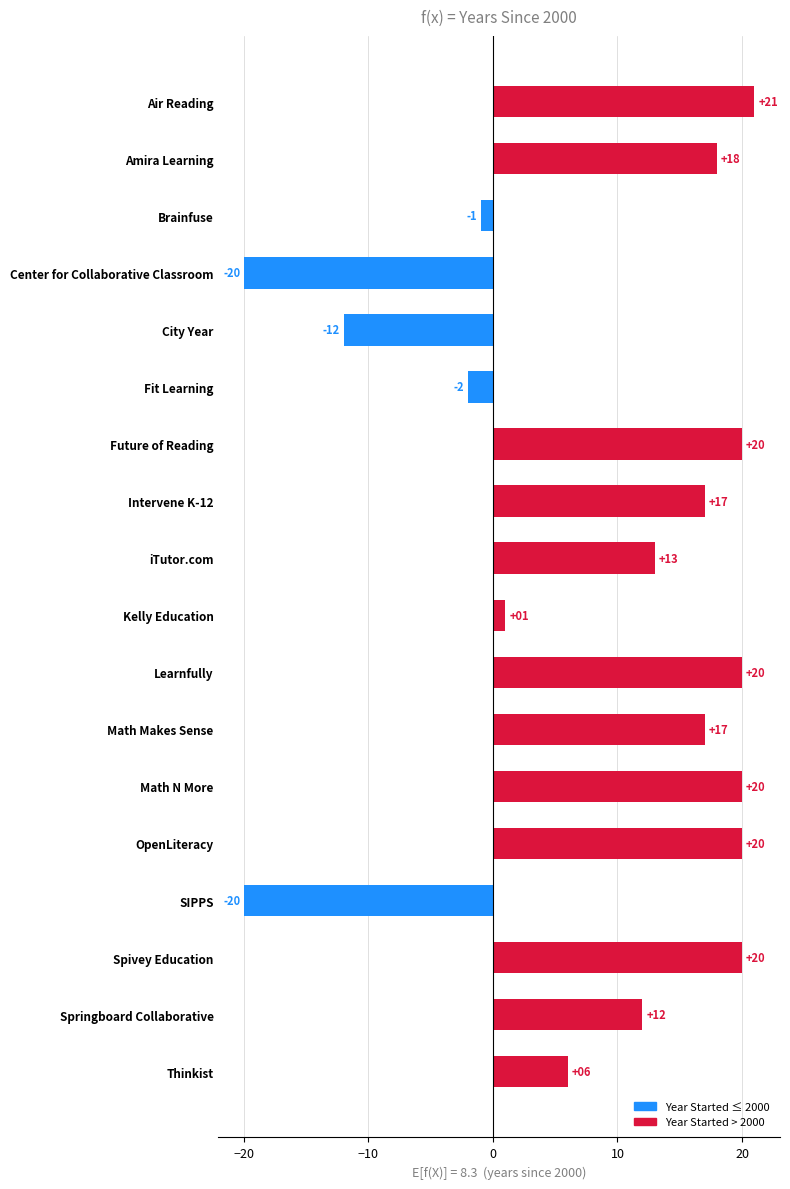

How many distinct data groups are displayed?

1